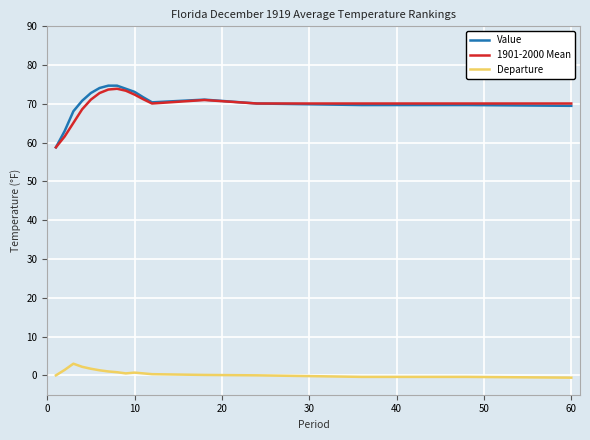

Which series has the largest range (max minus min)?

Value